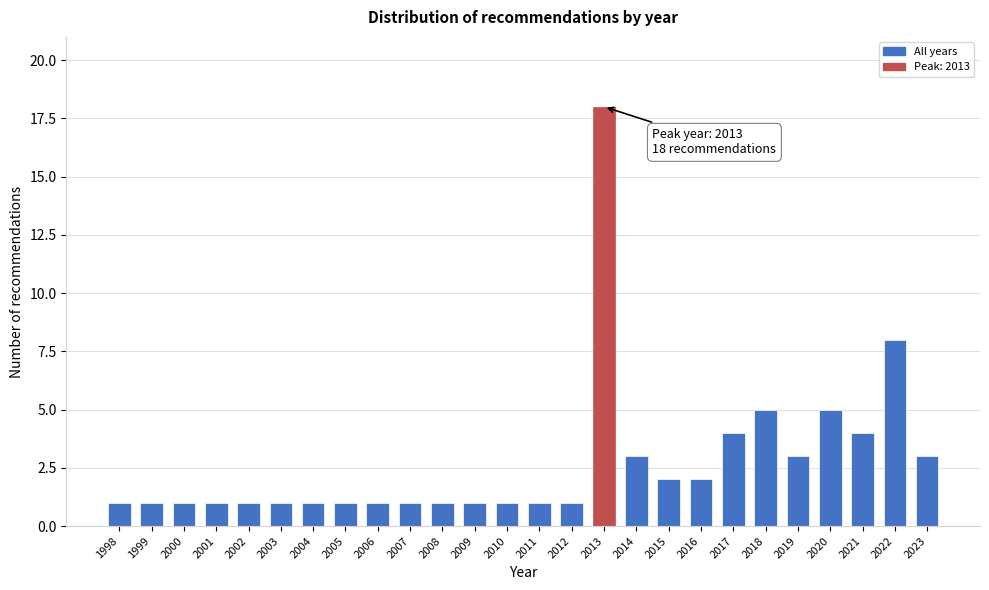

Reading left to right, what are all the values shown in this chart?

1998=1	1999=1	2000=1	2001=1	2002=1	2003=1	2004=1	2005=1	2006=1	2007=1	2008=1	2009=1	2010=1	2011=1	2012=1	2013=18	2014=3	2015=2	2016=2	2017=4	2018=5	2019=3	2020=5	2021=4	2022=8	2023=3